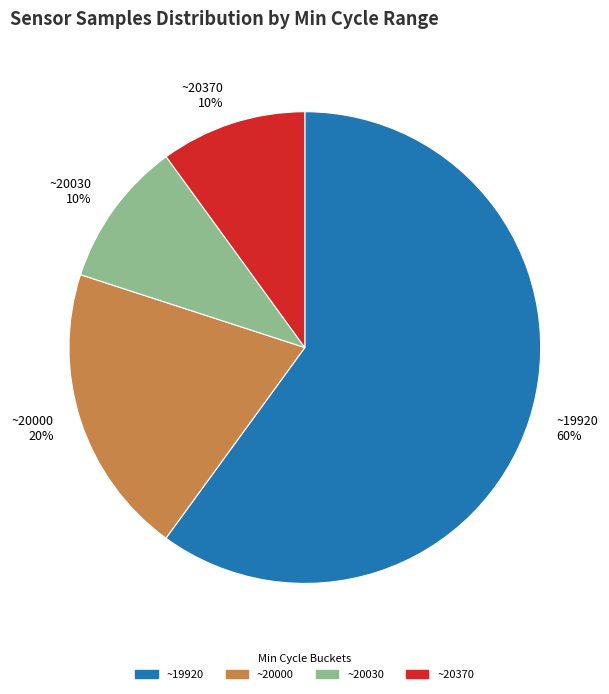

Is there a majority slice in this chart?

Yes